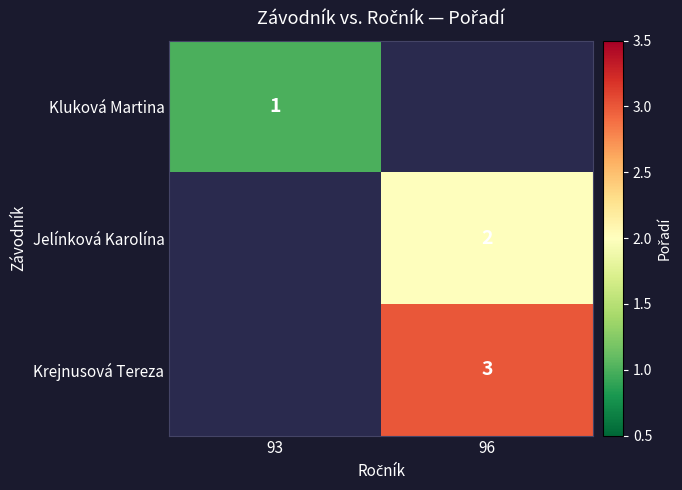

The Jelínková Karolína series shows 2 at 96. True or false?

True